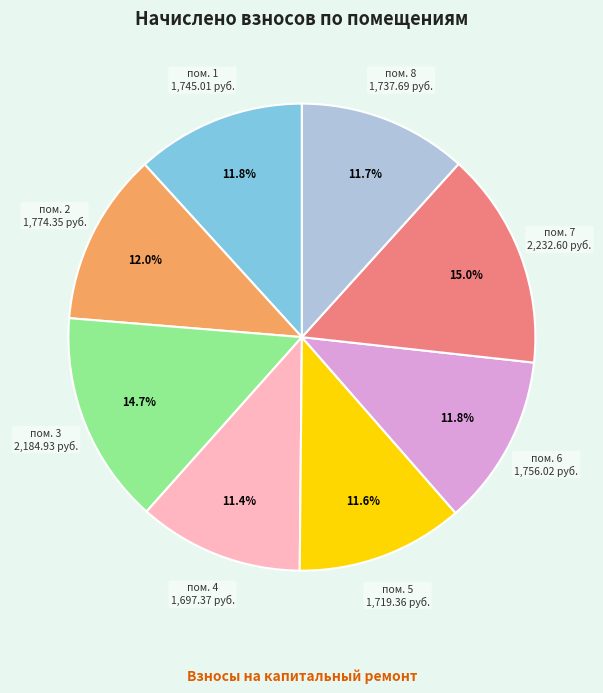

Is there a majority slice in this chart?

No